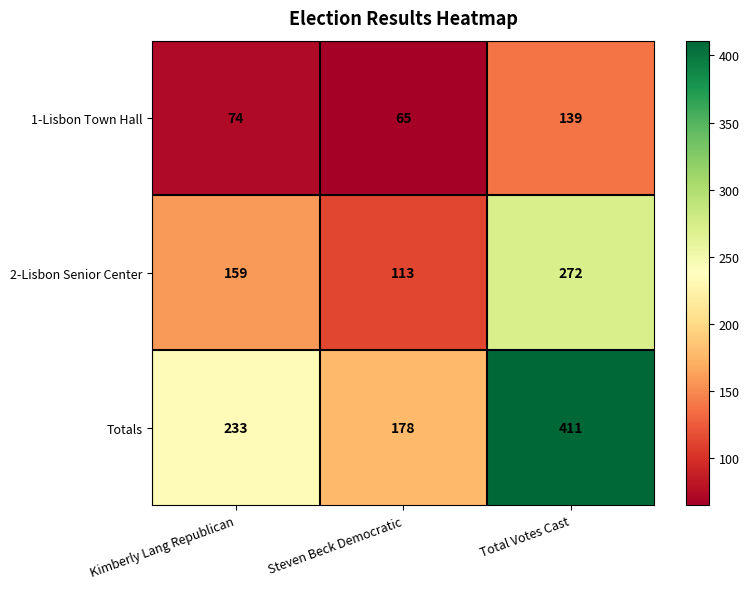

What is the total value across all series at Total Votes Cast?

822